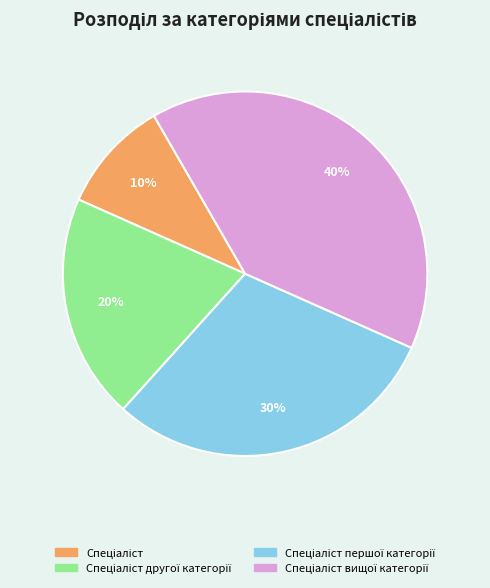

Is there any slice that represents more than half of the pie?

No